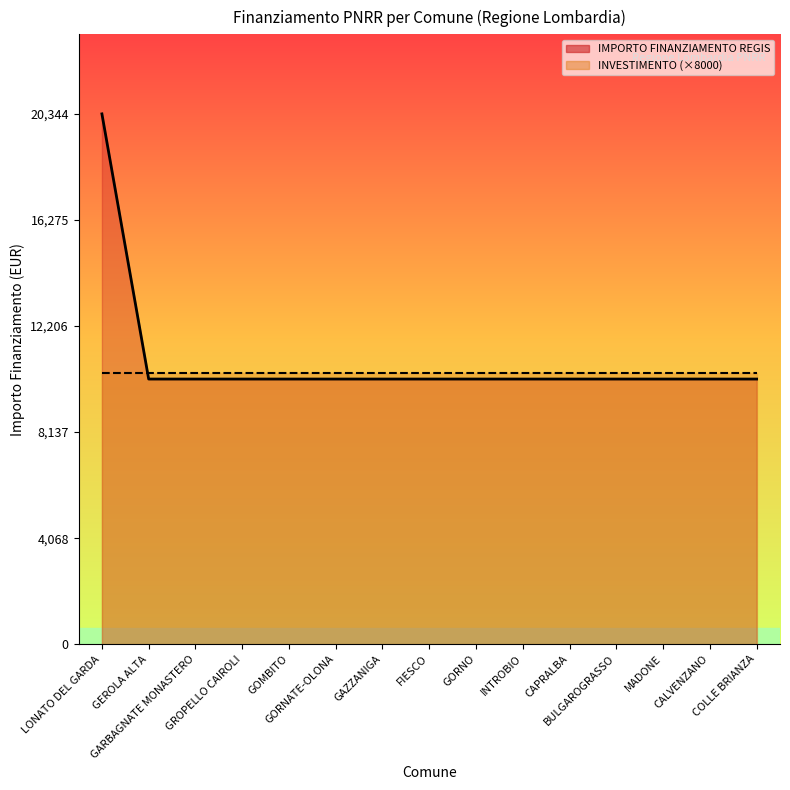

List the labels in order of value, smallest first.

GEROLA ALTA, GARBAGNATE MONASTERO, GROPELLO CAIROLI, GOMBITO, GORNATE-OLONA, GAZZANIGA, FIESCO, GORNO, INTROBIO, CAPRALBA, BULGAROGRASSO, MADONE, CALVENZANO, COLLE BRIANZA, LONATO DEL GARDA